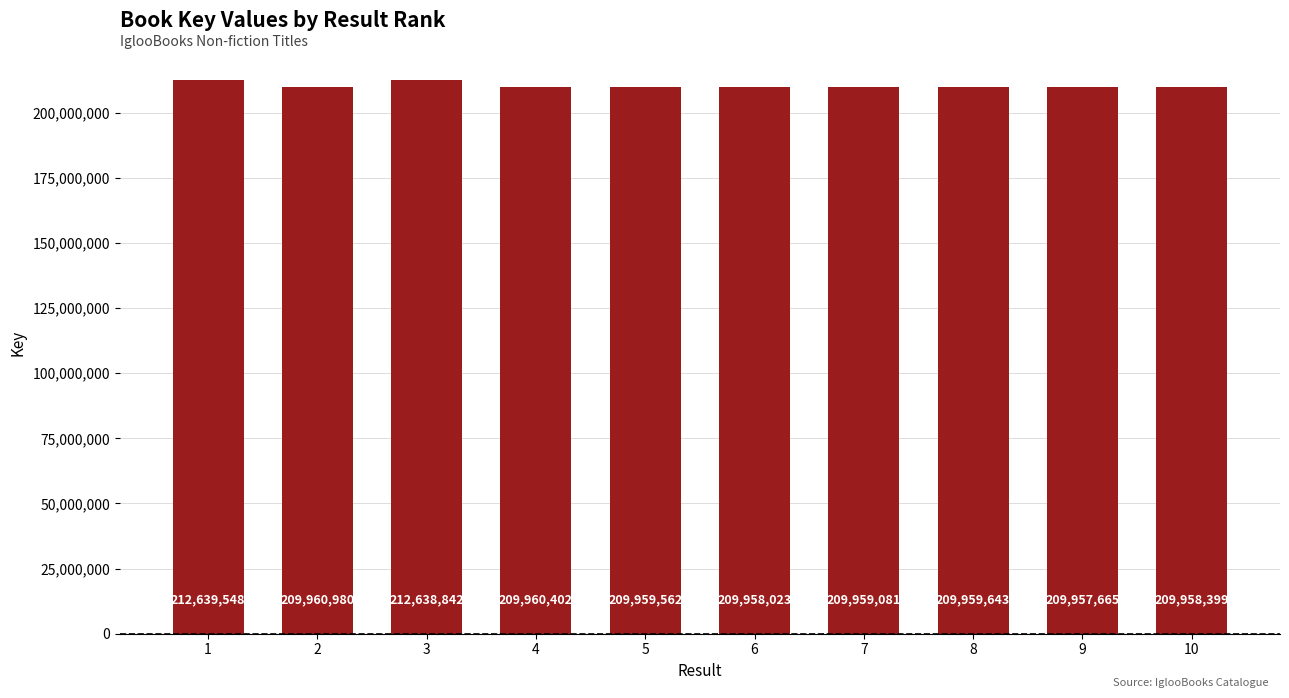

Count the number of categories in the chart.

10